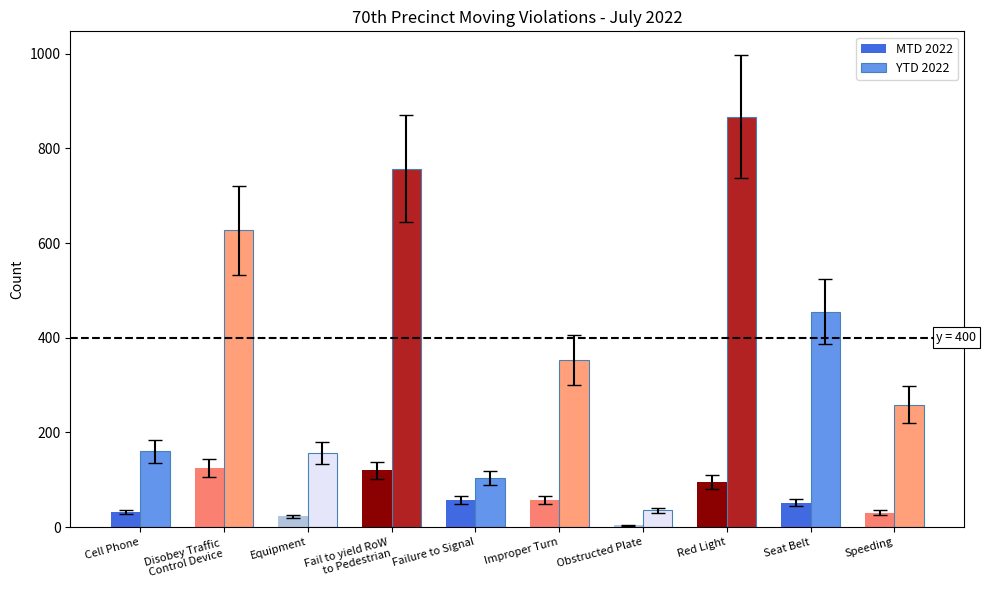

What position from the left is Improper Turn?

6